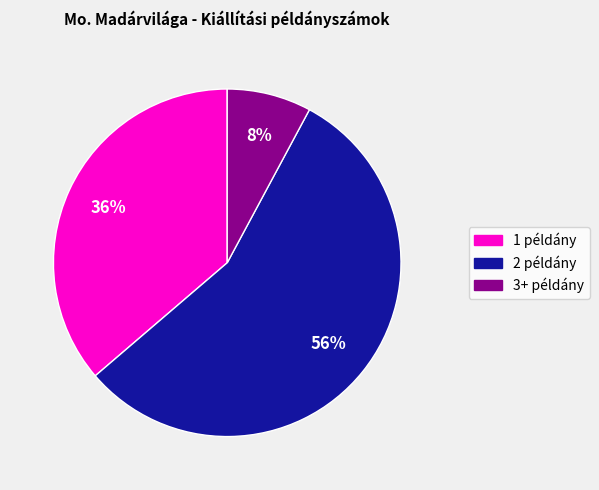

How many segments does this pie chart have?

3